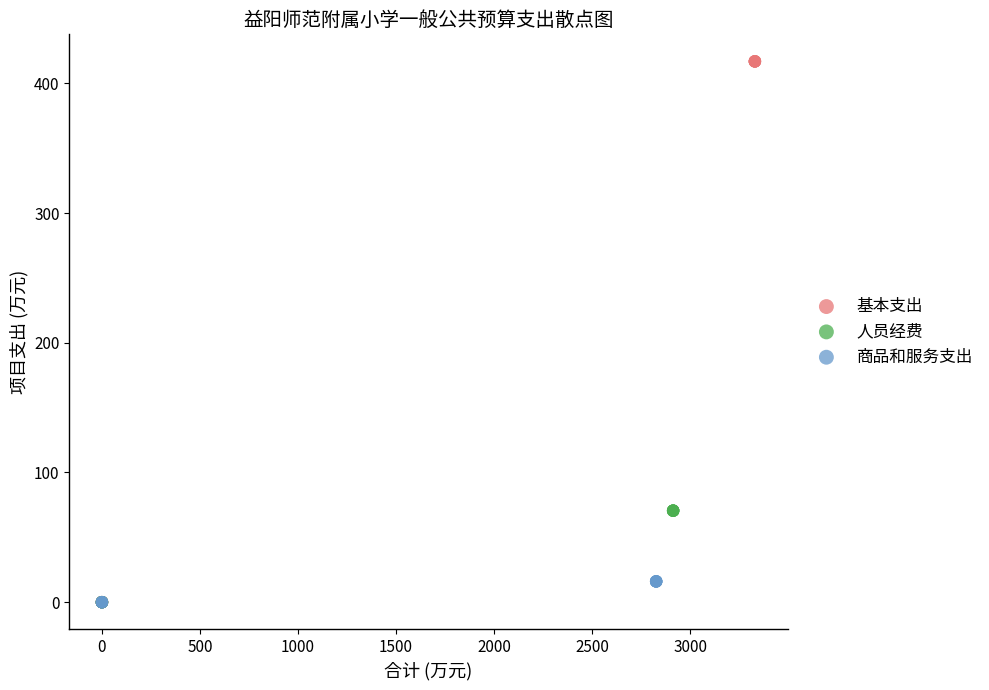

Which series reaches the maximum Y coordinate?

基本支出